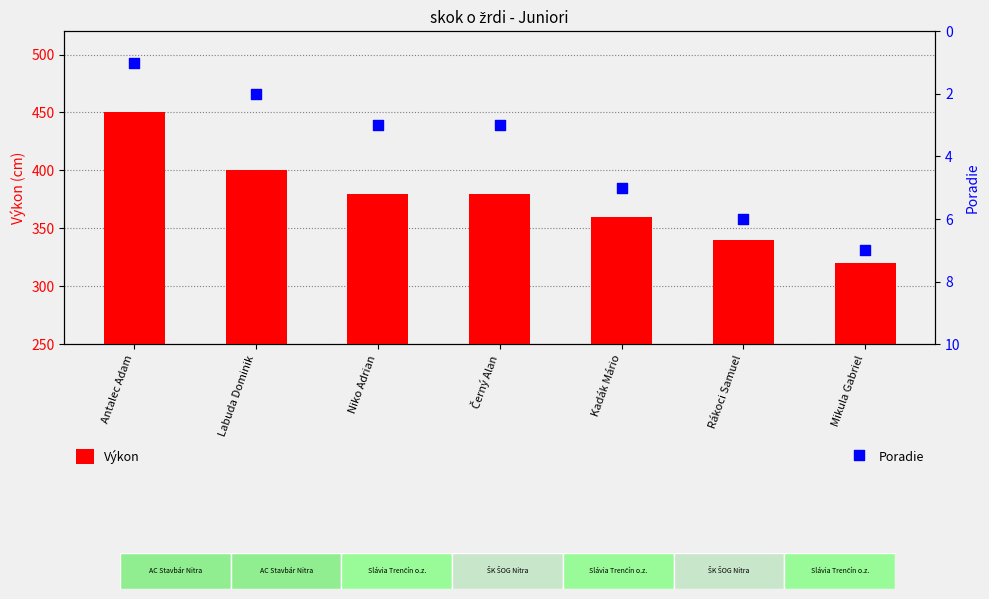

What is the total value across all series at Niko Adrian?

383